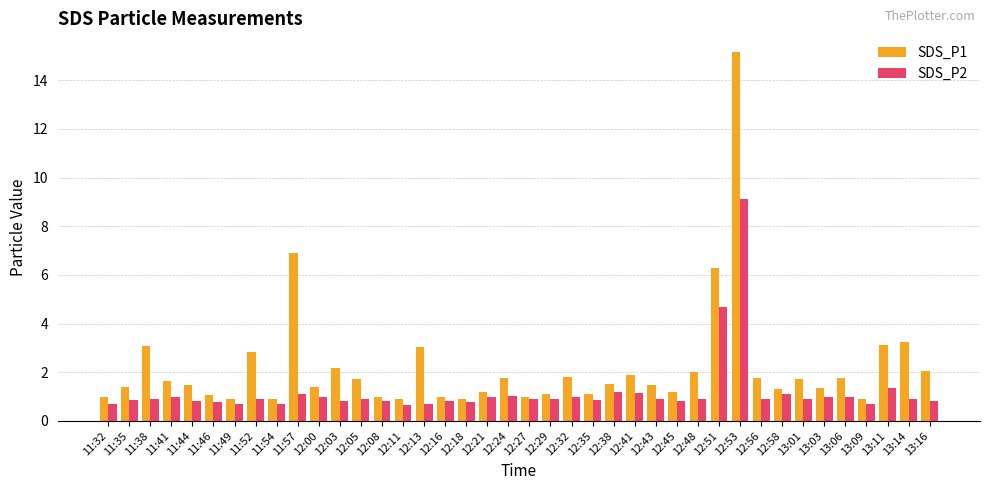

What is the maximum value for SDS_P1?

15.2